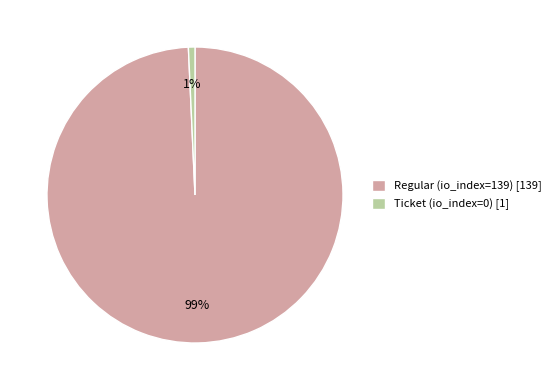

Which slice is the smallest?

Ticket (io_index=0)